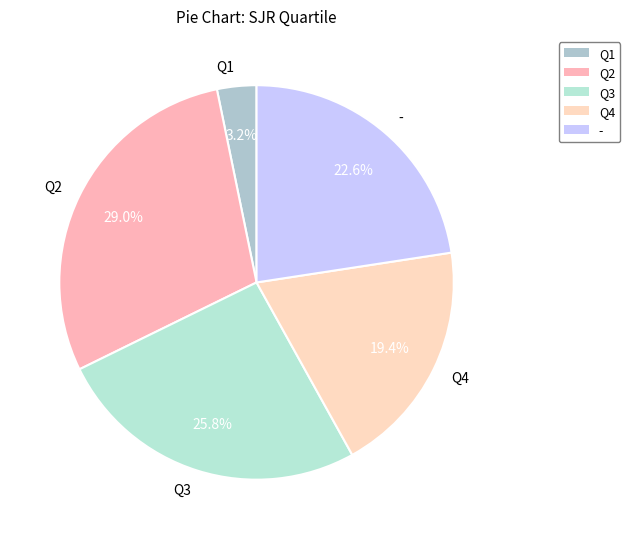

What percentage is the - slice, to the nearest percent?

23%